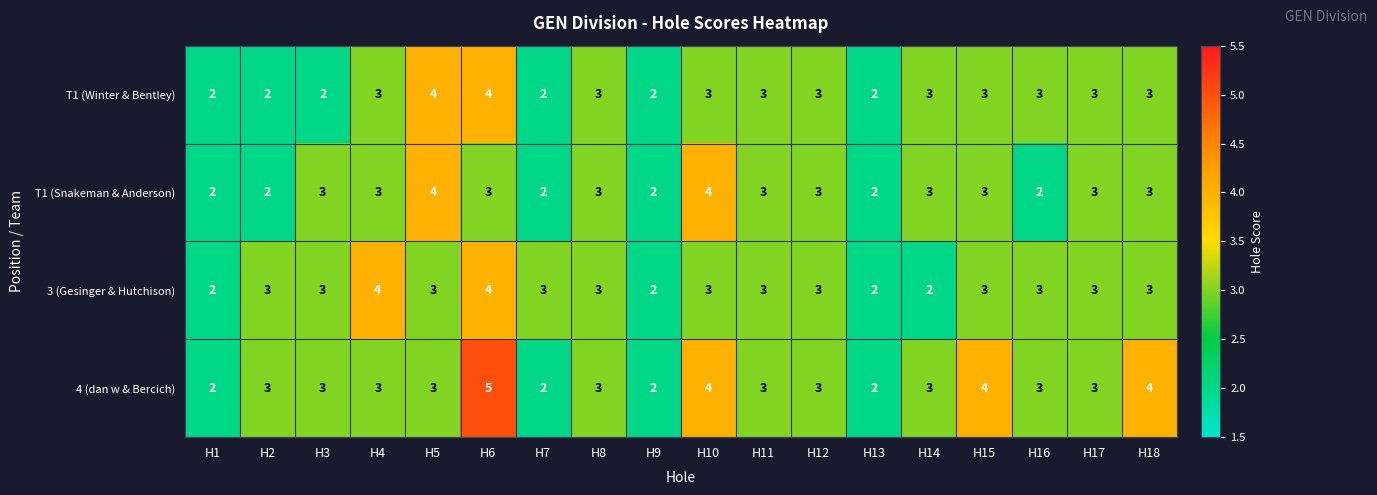

Count the 4 (dan w & Bercich) values in the range 3 to 4.

13